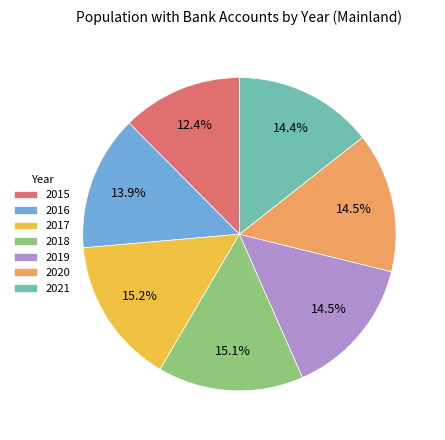

How many slices are in this pie chart?

7